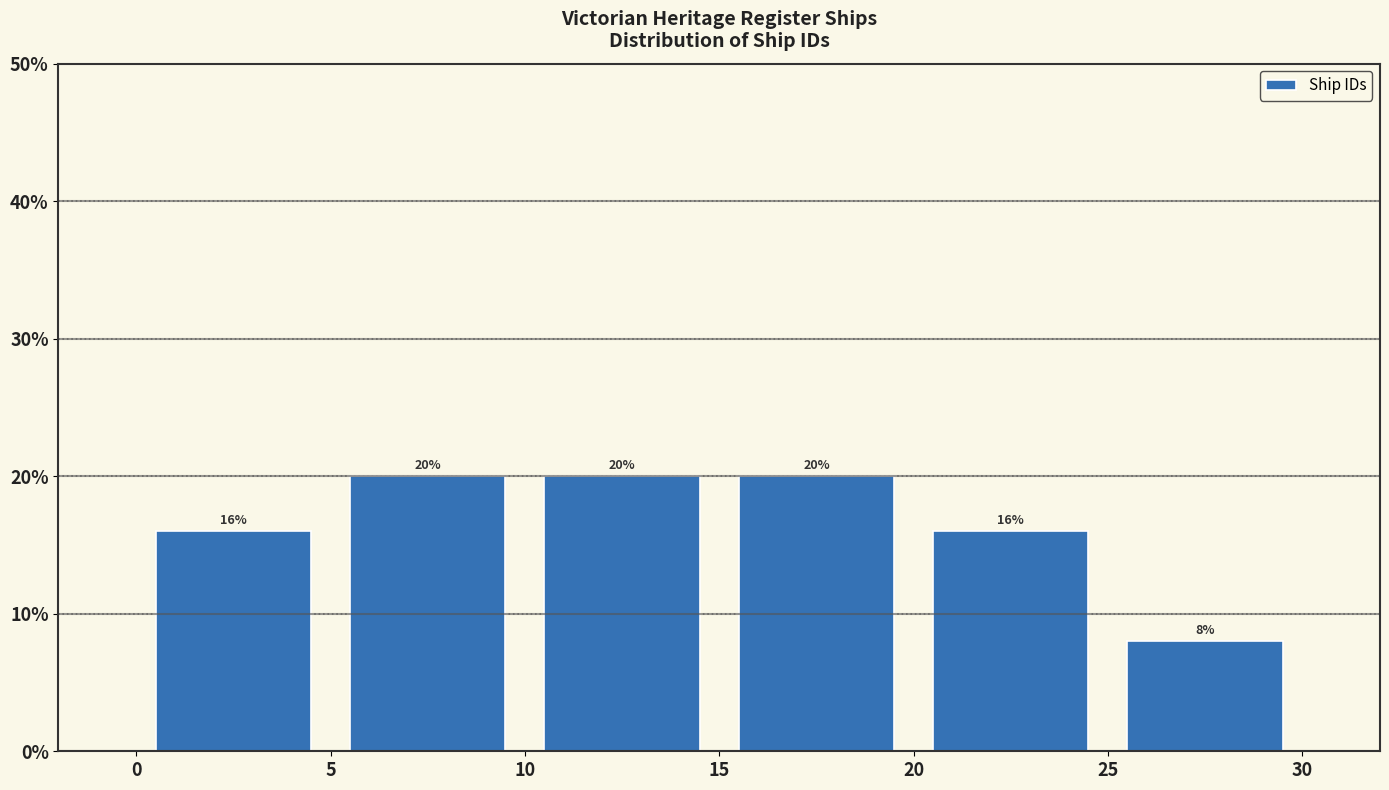

Reading left to right, transcribe this chart: for each bar, give the range it covers on the x-axis and its height.

0 to 5: 16
5 to 10: 20
10 to 15: 20
15 to 20: 20
20 to 25: 16
25 to 30: 8